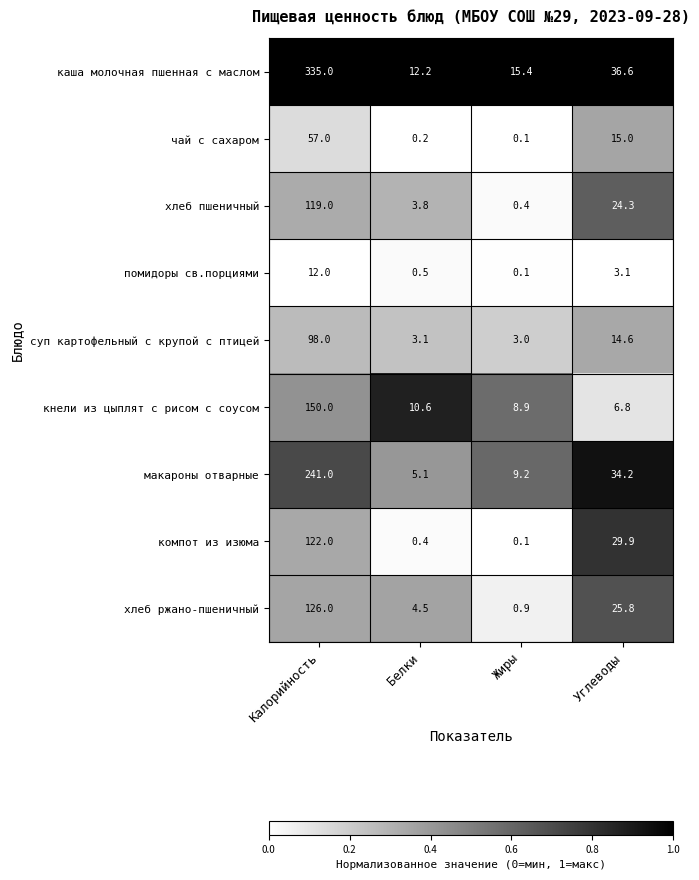

What is the average value of the кнели из цыплят с рисом с соусом series?

44.1